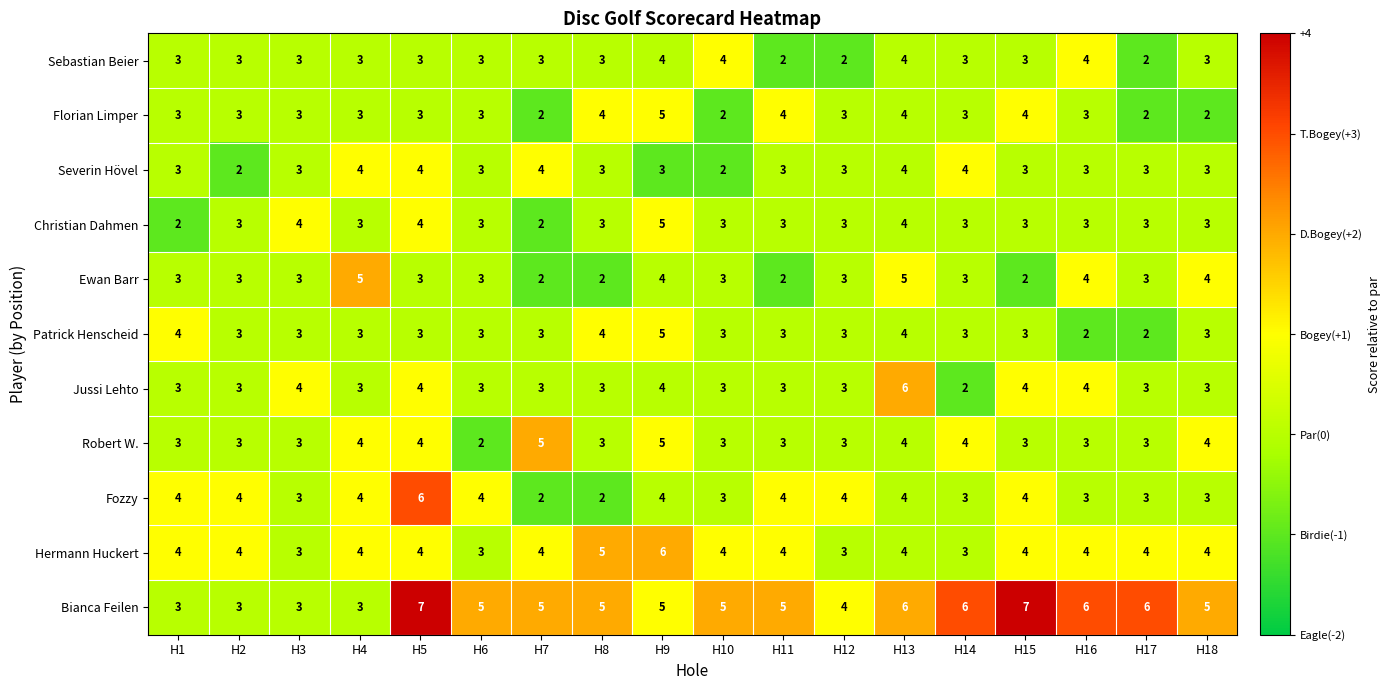

What is the sum of all Severin Hövel values?

57